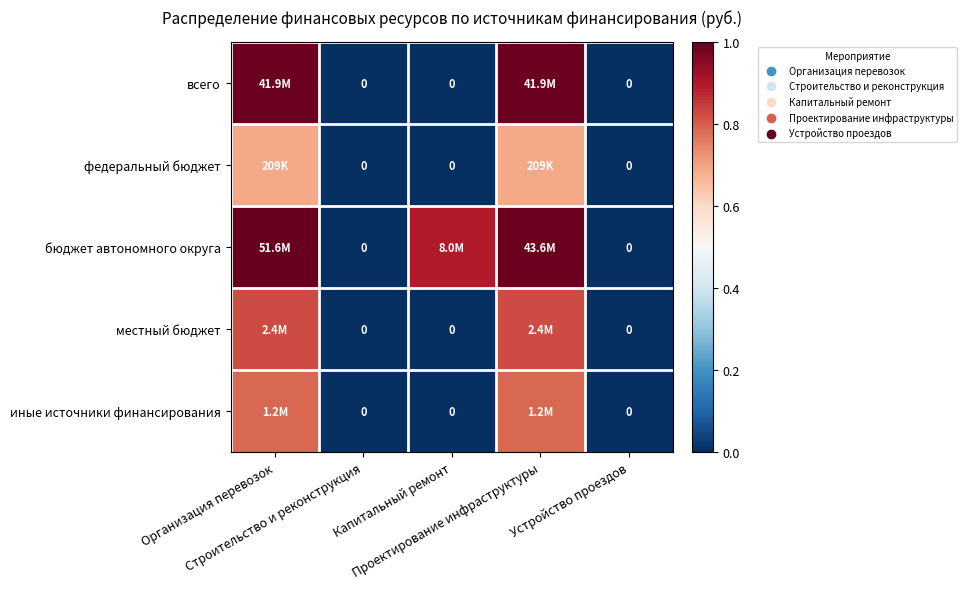

At which category is the sum across all series the highest?

Организация перевозок